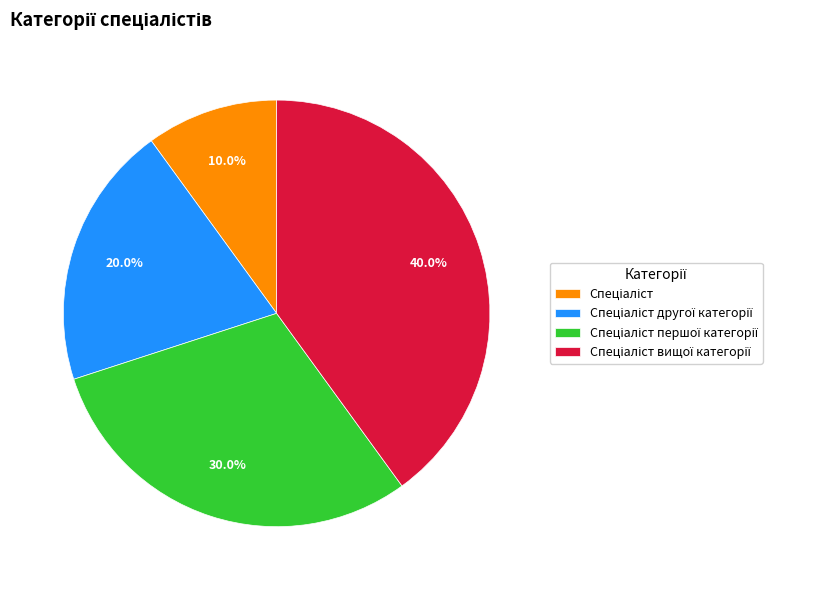

Is there any slice that represents more than half of the pie?

No